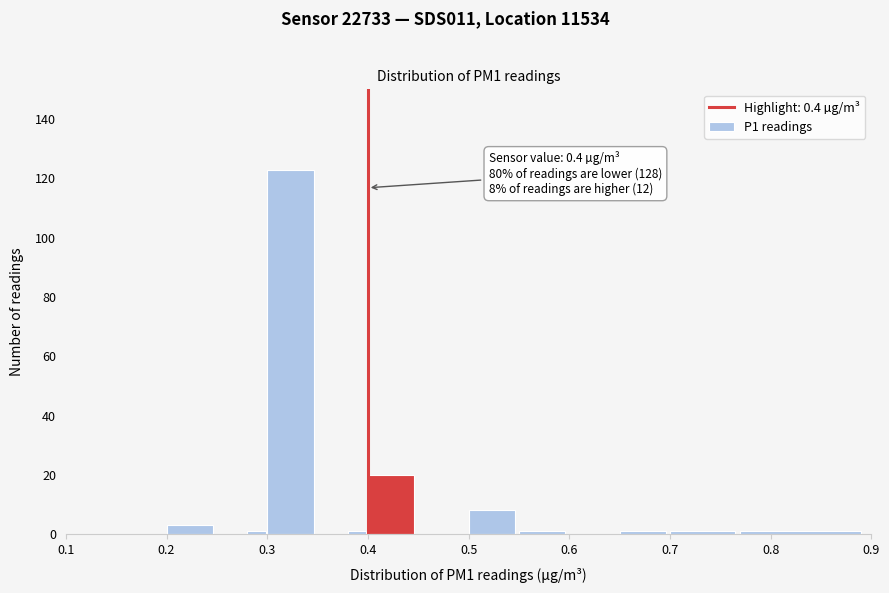

Around what value on the x-axis is the tallest bar? Give the approximate position of its centre, as read against the axis.

0.32